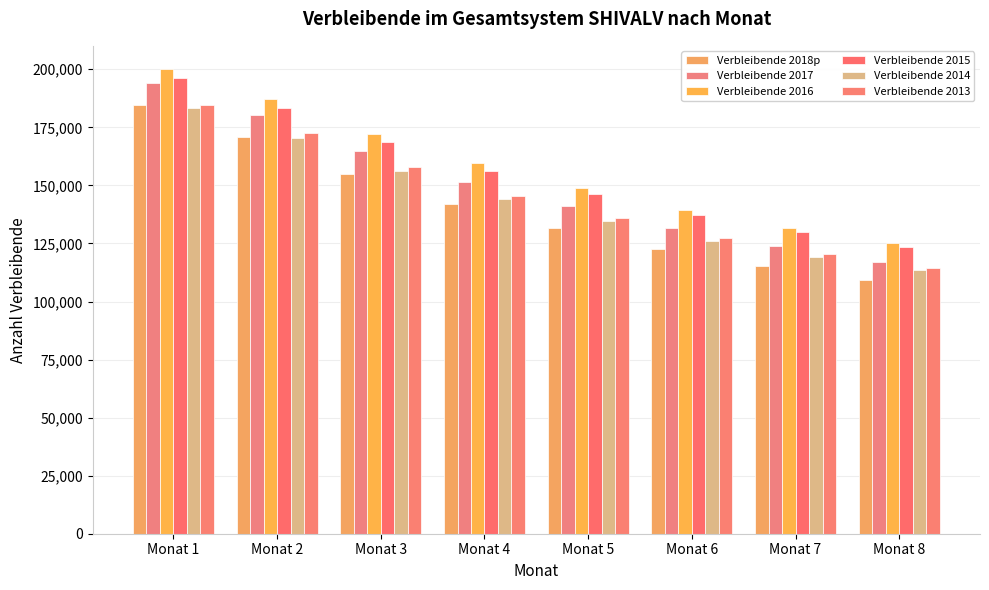

Count the number of data series in this chart.

6